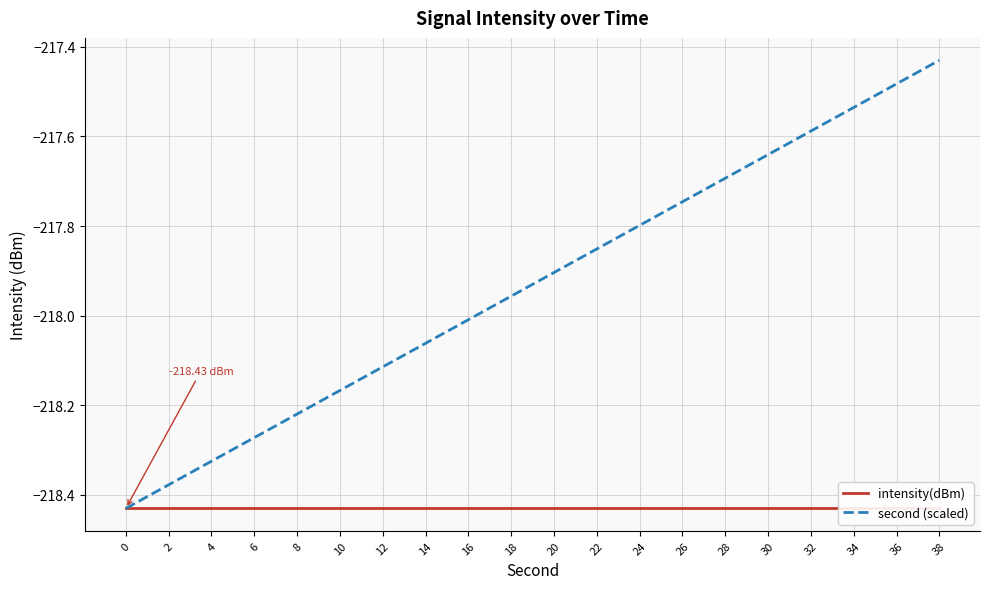

Which series changed the most between 6 and 18?

second (scaled)